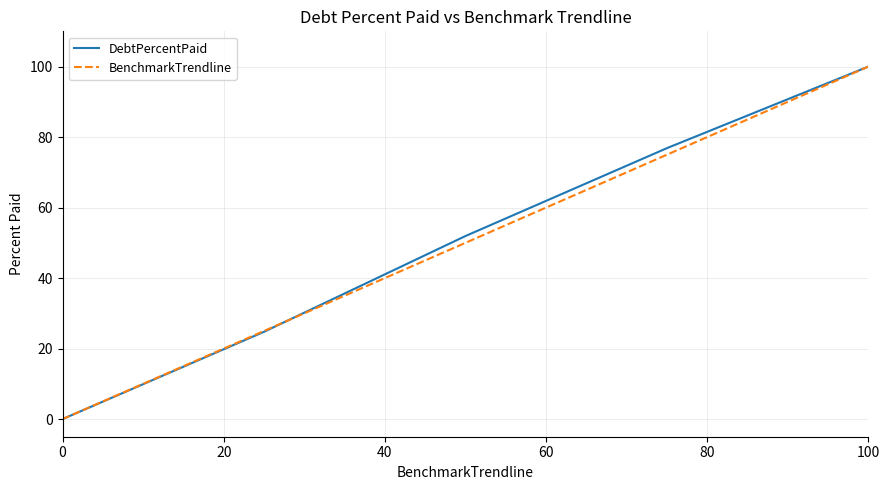

What is the greatest value displayed?

100.0